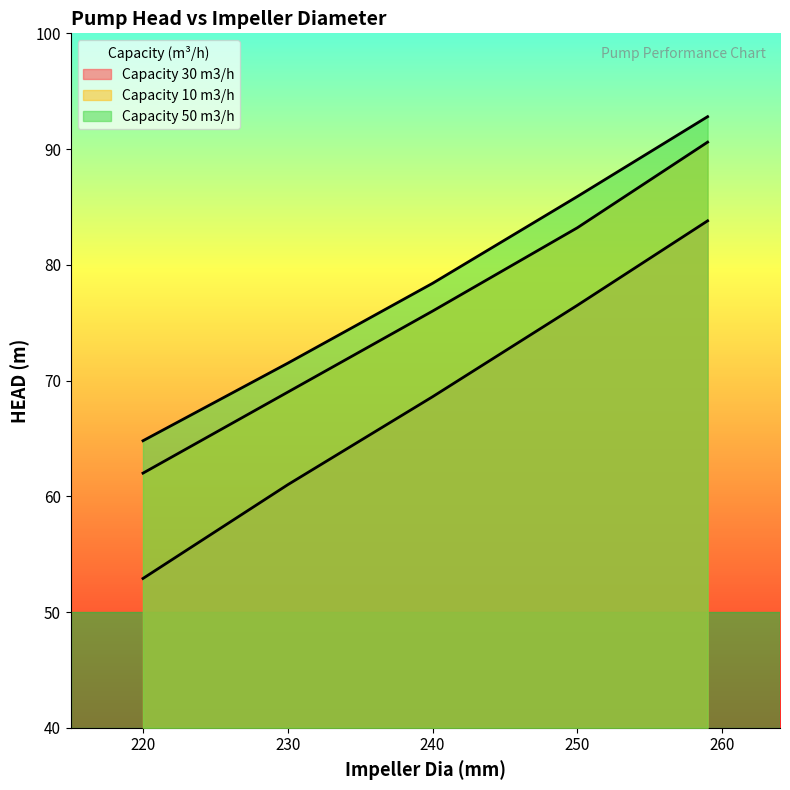

Does the chart have visible grid lines?

No